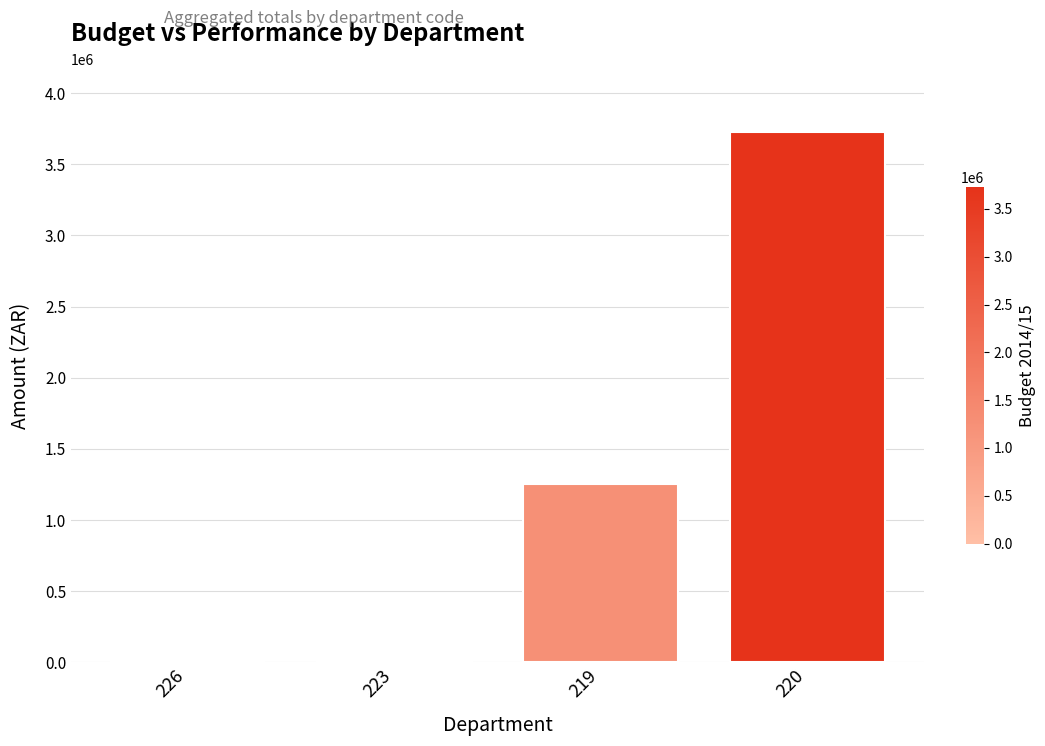

The chart shows a value of 18360.0 at 223. True or false?

True